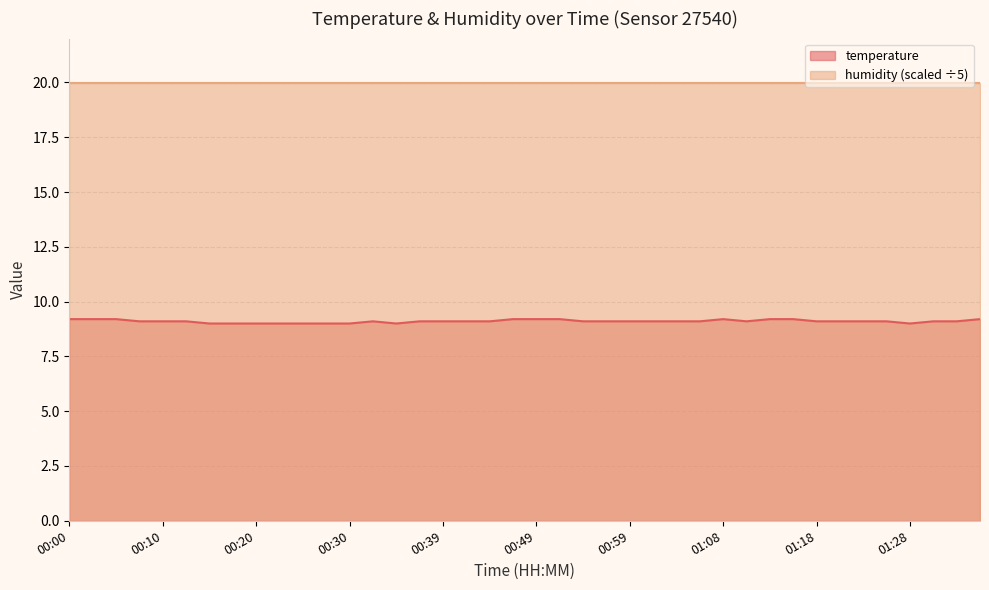

Where is the data nearest to the value 9?

00:15